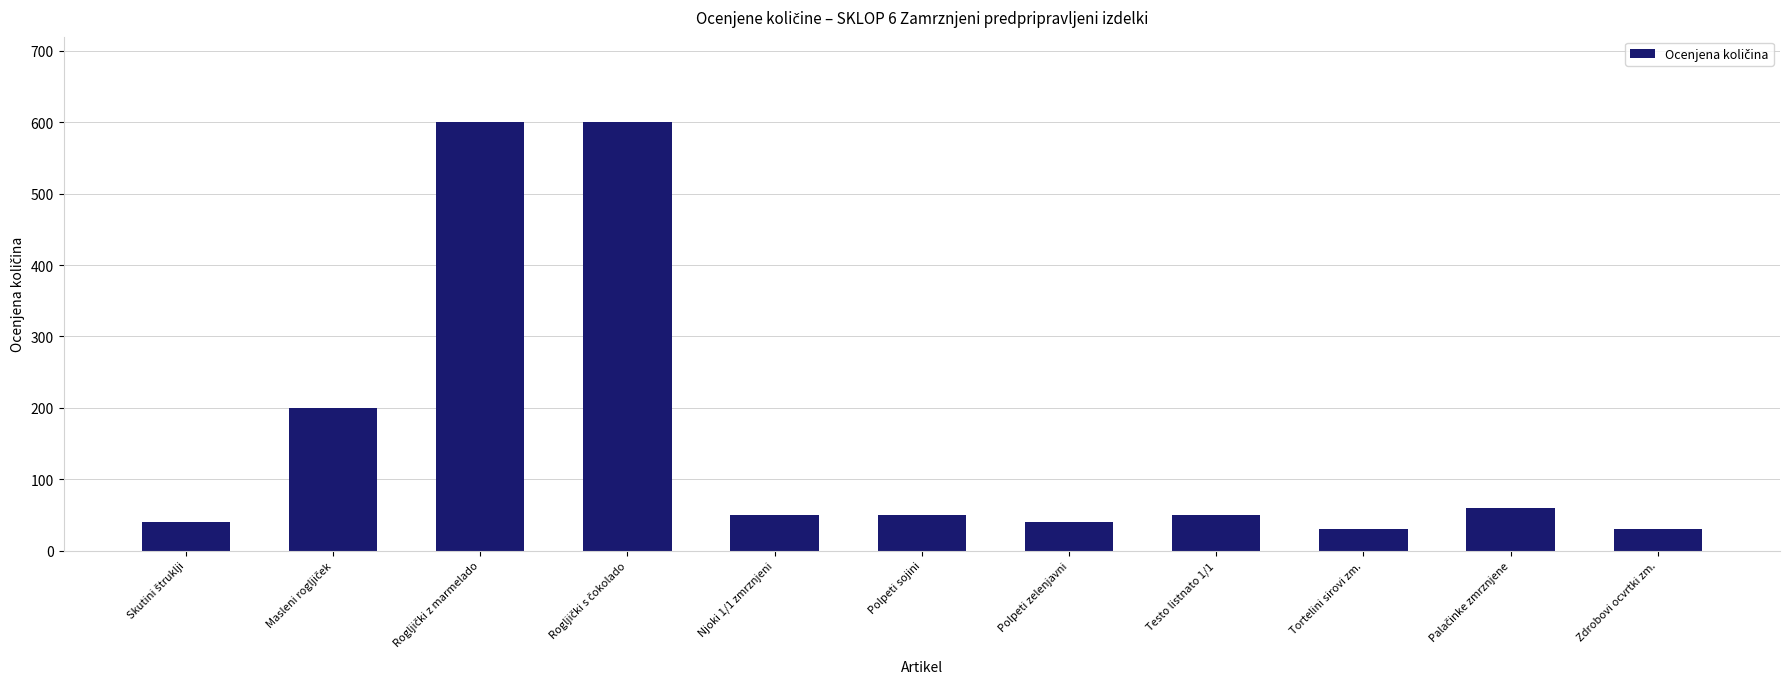

Does the chart contain stacked bars?

No